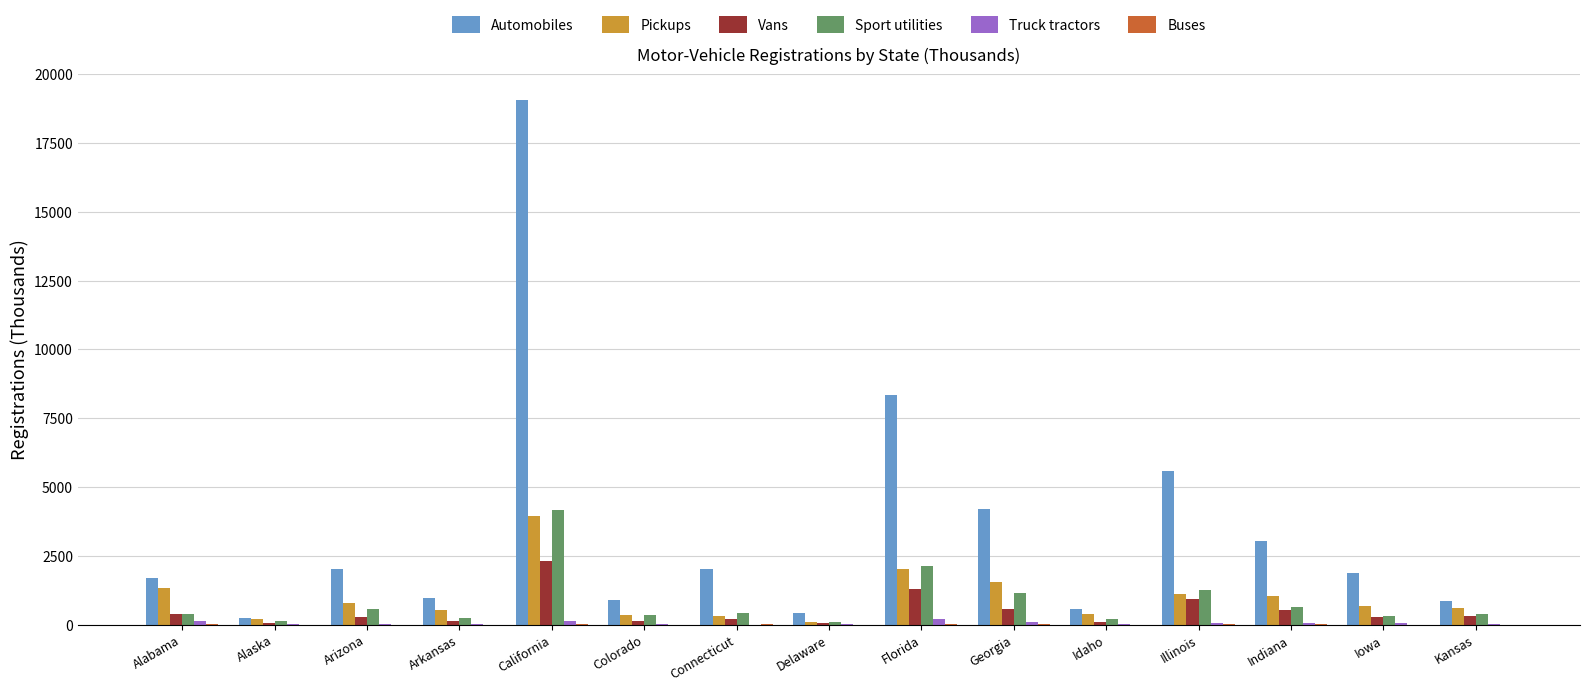

Read the Truck tractors value at Alaska.

4